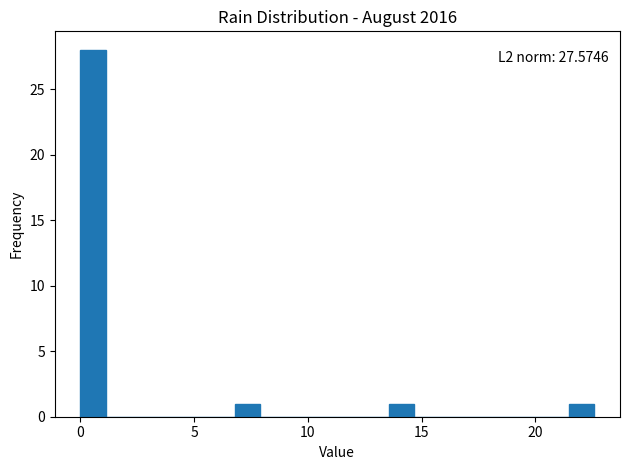

Read against the x-axis, roughly where is the centre of the tallest bar?

0.5